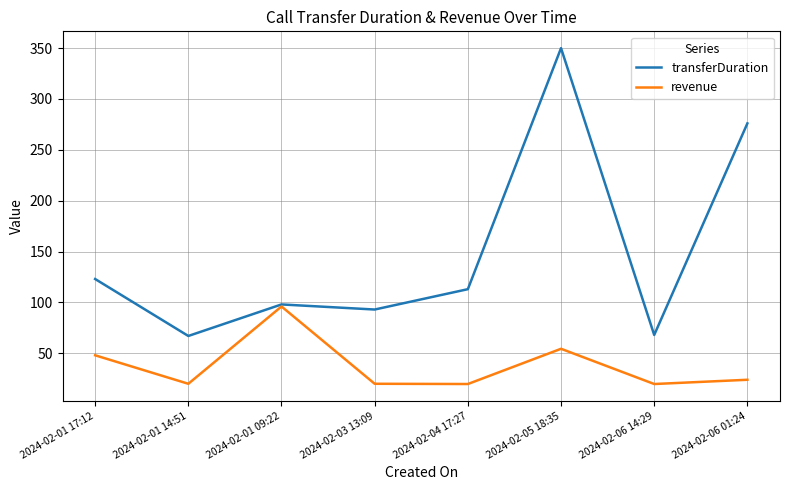

What is the average value of the revenue series?

37.7